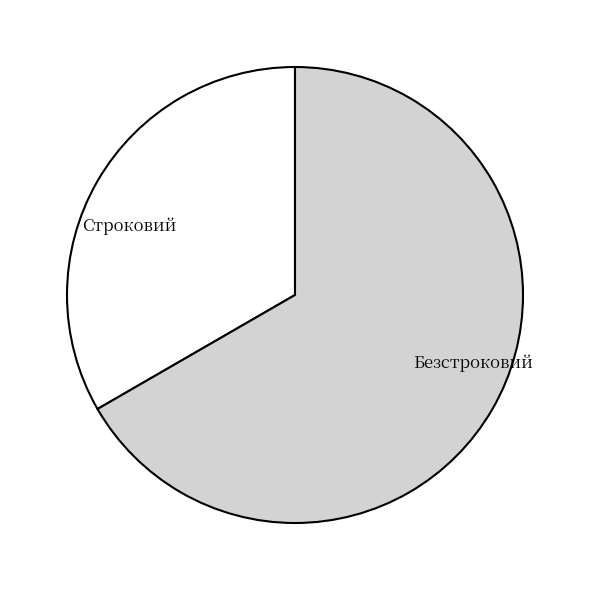

Combined, do Безстроковий and Строковий account for over 50%?

Yes